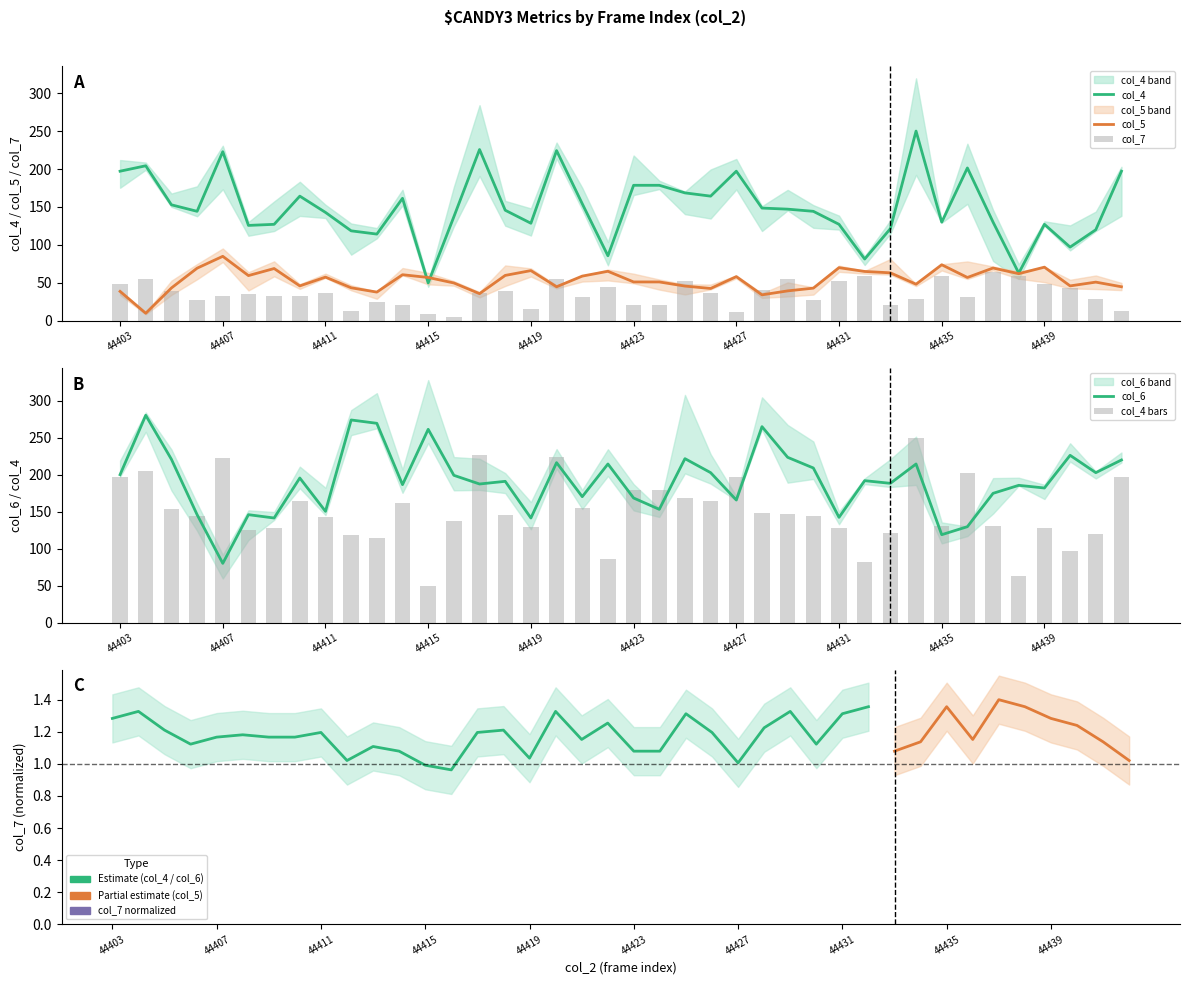

Rank the categories by col_4 value from lowest to highest.

44415, 44438, 44432, 44422, 44440, 44413, 44412, 44441, 44433, 44408, 44409, 44431, 44439, 44419, 44435, 44437, 44416, 44411, 44406, 44430, 44418, 44429, 44428, 44405, 44421, 44414, 44410, 44426, 44425, 44423, 44424, 44403, 44427, 44442, 44436, 44404, 44407, 44420, 44417, 44434